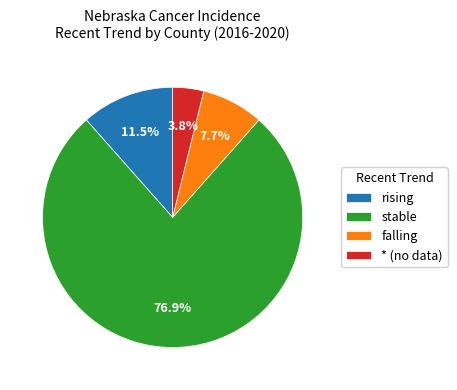

Which slice is the largest?

stable